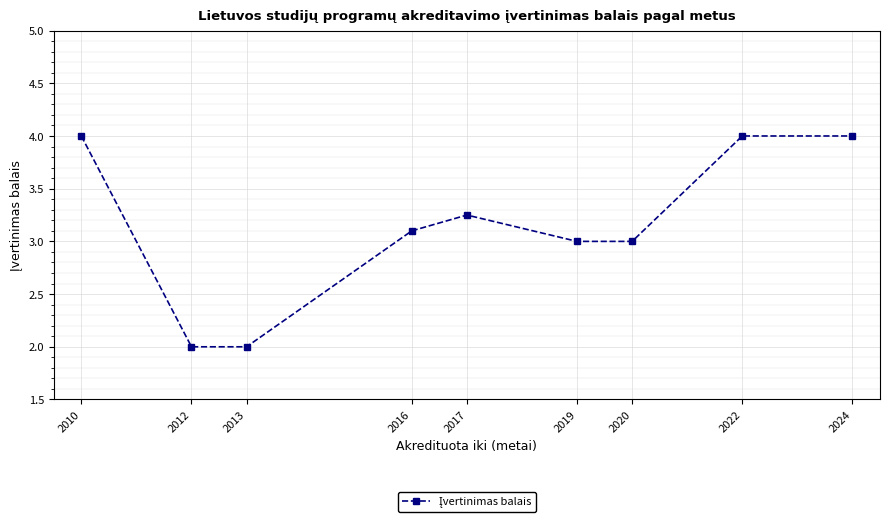

Between 2012 and 2017, which is larger?

2017